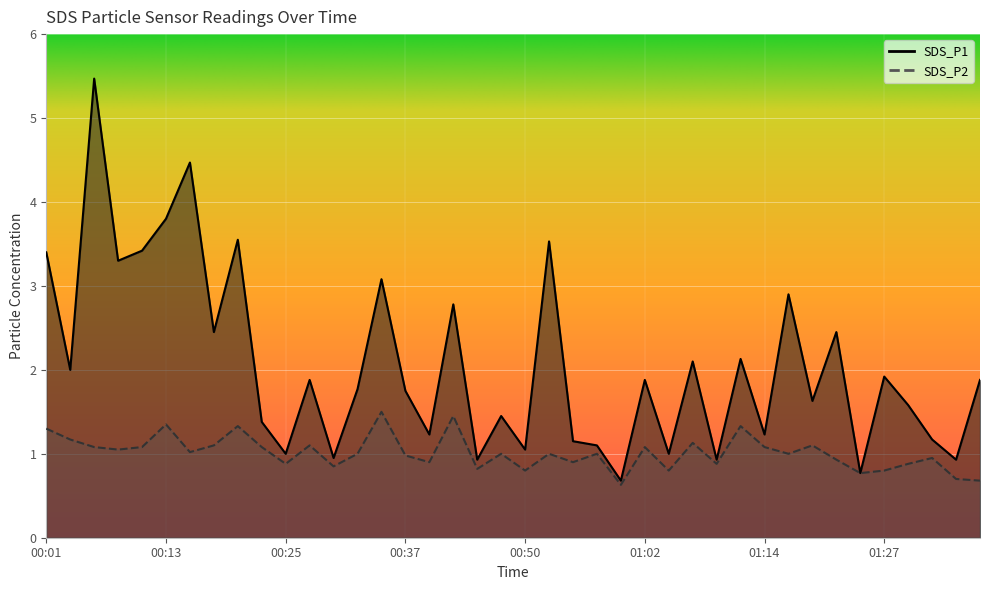

At which category is the sum across all series the highest?

00:06